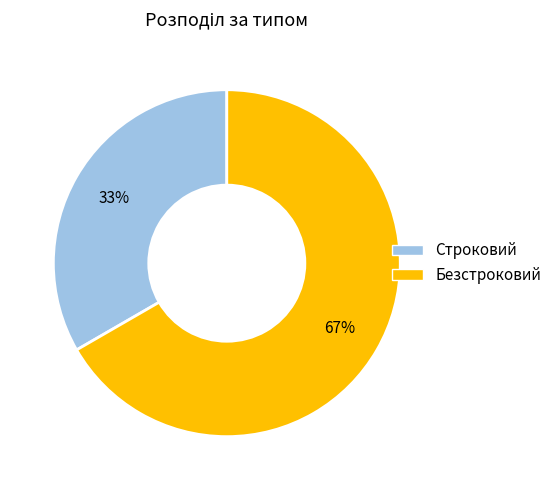

What percentage is the Безстроковий slice, to the nearest percent?

67%